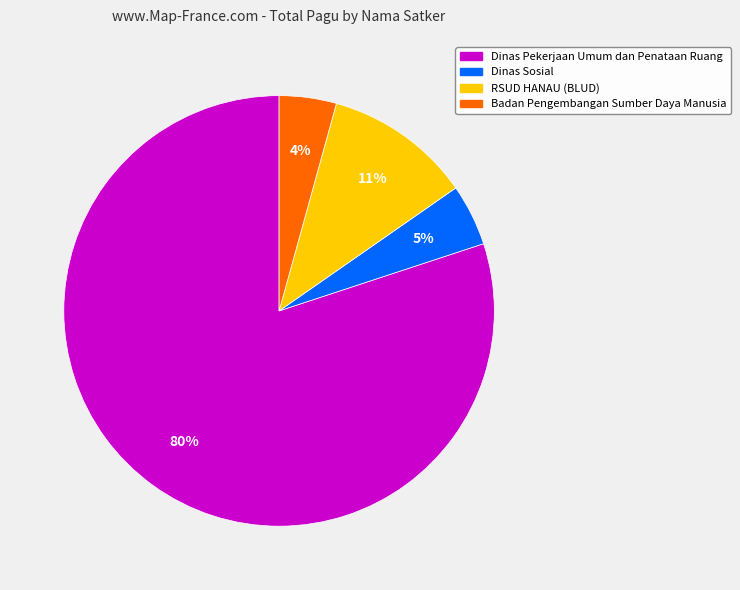

What is the ratio of the value at Badan Pengembangan Sumber Daya Manusia to the value at RSUD HANAU (BLUD)?

0.4